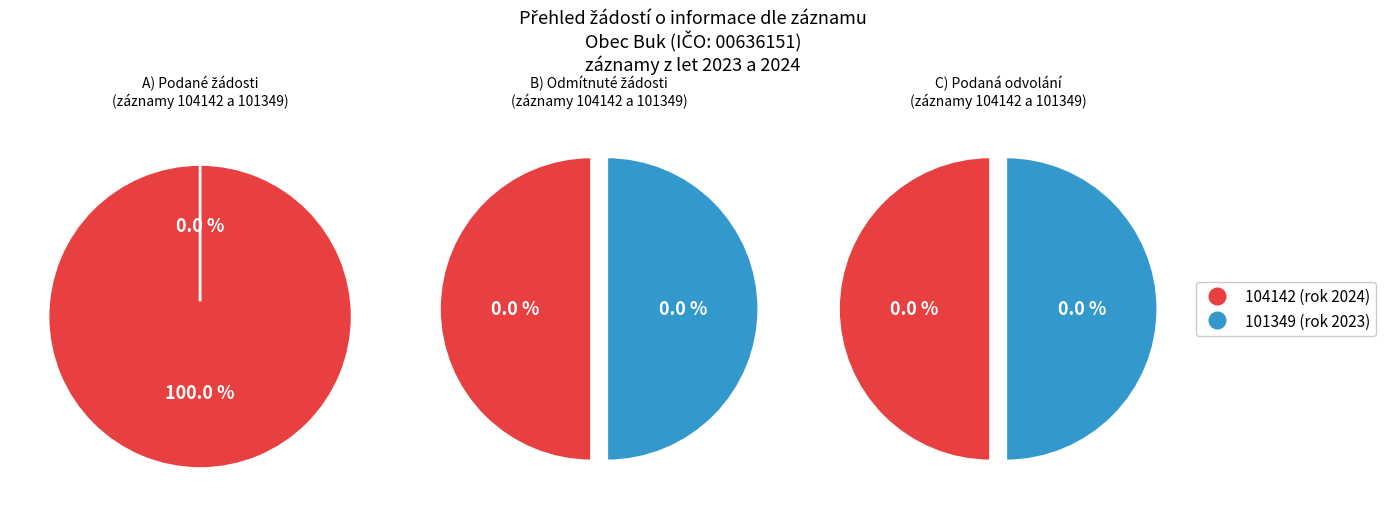

The 101349 slice represents 0% of the pie. True or false?

True